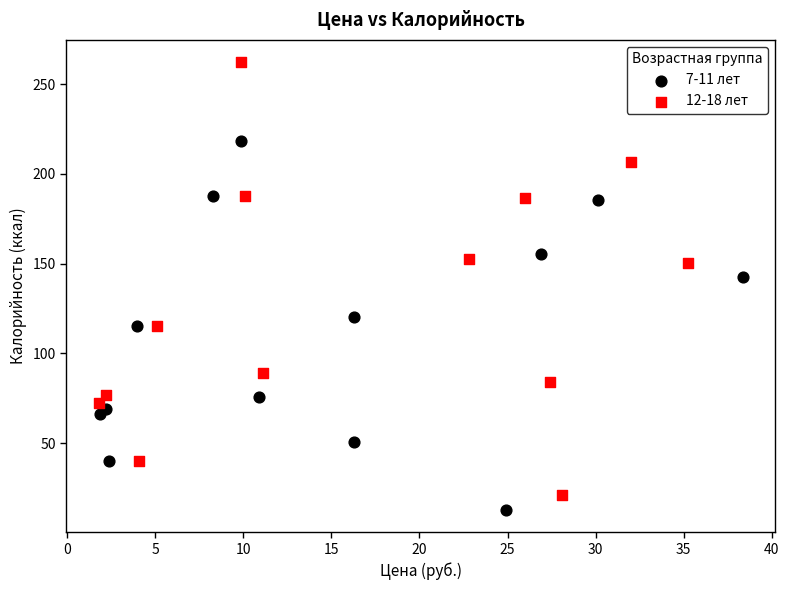

What are all the series names shown in the legend?

7-11 лет, 12-18 лет